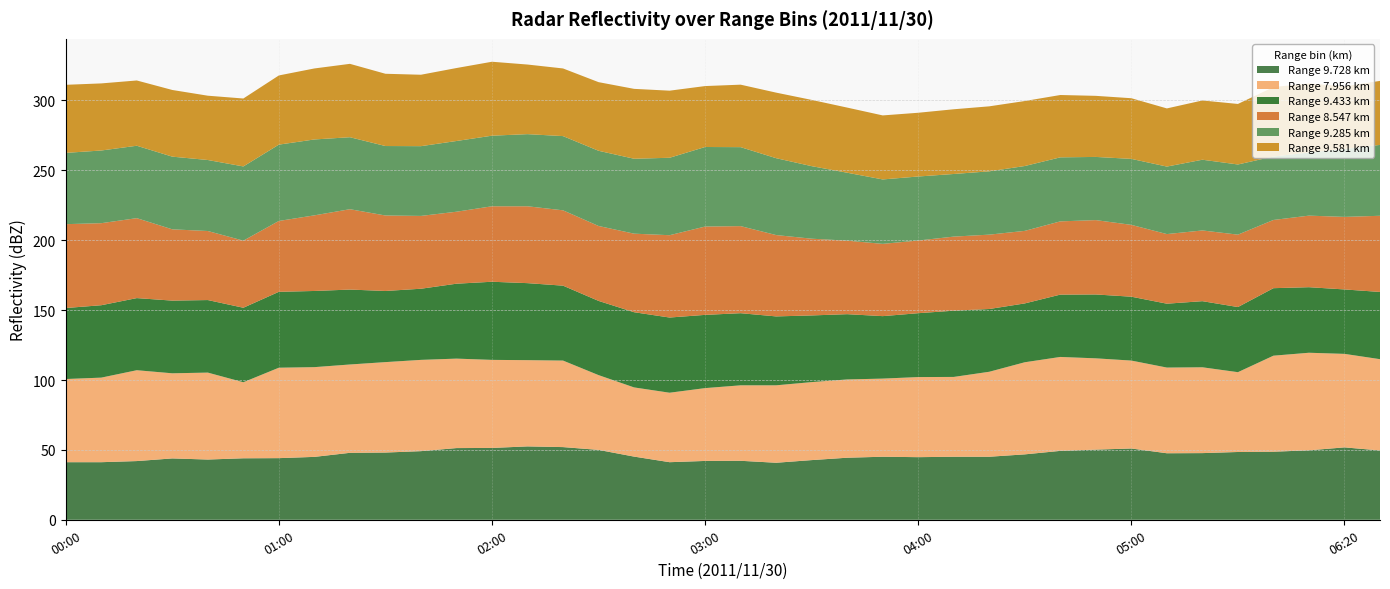

Reading left to right, what are all the values shown in this chart?

9.728: 2011/11/30 00:00=41.2	2011/11/30 00:10=41.2	2011/11/30 00:20=42.0	2011/11/30 00:30=43.9	2011/11/30 00:40=43.1	2011/11/30 00:50=44.0	2011/11/30 01:00=44.1	2011/11/30 01:10=45.0	2011/11/30 01:20=47.9	2011/11/30 01:30=48.1	2011/11/30 01:40=49.1	2011/11/30 01:50=51.3	2011/11/30 02:00=51.4	2011/11/30 02:10=52.5	2011/11/30 02:20=52.0	2011/11/30 02:30=50.0	2011/11/30 02:40=45.2	2011/11/30 02:50=41.2	2011/11/30 03:00=42.1	2011/11/30 03:10=42.2	2011/11/30 03:20=40.8	2011/11/30 03:30=42.7	2011/11/30 03:40=44.4	2011/11/30 03:50=45.1	2011/11/30 04:00=44.8	2011/11/30 04:10=45.1	2011/11/30 04:20=45.1	2011/11/30 04:30=46.8	2011/11/30 04:40=49.3	2011/11/30 04:50=50.2	2011/11/30 05:00=51.0	2011/11/30 05:10=47.6	2011/11/30 05:20=47.7	2011/11/30 05:30=48.5	2011/11/30 06:00=48.7	2011/11/30 06:10=49.7	2011/11/30 06:20=51.8	2011/11/30 06:30=49.6
7.956: 2011/11/30 00:00=59.5	2011/11/30 00:10=60.5	2011/11/30 00:20=65.0	2011/11/30 00:30=60.9	2011/11/30 00:40=62.2	2011/11/30 00:50=54.4	2011/11/30 01:00=64.7	2011/11/30 01:10=64.2	2011/11/30 01:20=63.2	2011/11/30 01:30=64.7	2011/11/30 01:40=65.3	2011/11/30 01:50=64.0	2011/11/30 02:00=63.0	2011/11/30 02:10=61.7	2011/11/30 02:20=61.9	2011/11/30 02:30=53.5	2011/11/30 02:40=49.5	2011/11/30 02:50=49.7	2011/11/30 03:00=52.1	2011/11/30 03:10=54.0	2011/11/30 03:20=55.4	2011/11/30 03:30=55.8	2011/11/30 03:40=56.0	2011/11/30 03:50=55.9	2011/11/30 04:00=57.3	2011/11/30 04:10=57.1	2011/11/30 04:20=60.8	2011/11/30 04:30=65.9	2011/11/30 04:40=67.2	2011/11/30 04:50=65.3	2011/11/30 05:00=62.9	2011/11/30 05:10=61.3	2011/11/30 05:20=61.4	2011/11/30 05:30=57.1	2011/11/30 06:00=68.7	2011/11/30 06:10=69.8	2011/11/30 06:20=66.9	2011/11/30 06:30=65.3
9.433: 2011/11/30 00:00=50.8	2011/11/30 00:10=51.8	2011/11/30 00:20=51.6	2011/11/30 00:30=52.0	2011/11/30 00:40=51.9	2011/11/30 00:50=53.3	2011/11/30 01:00=54.3	2011/11/30 01:10=54.5	2011/11/30 01:20=53.6	2011/11/30 01:30=50.9	2011/11/30 01:40=50.9	2011/11/30 01:50=53.6	2011/11/30 02:00=55.9	2011/11/30 02:10=55.1	2011/11/30 02:20=53.6	2011/11/30 02:30=53.1	2011/11/30 02:40=53.8	2011/11/30 02:50=53.8	2011/11/30 03:00=52.4	2011/11/30 03:10=51.6	2011/11/30 03:20=49.3	2011/11/30 03:30=47.7	2011/11/30 03:40=46.7	2011/11/30 03:50=44.7	2011/11/30 04:00=45.7	2011/11/30 04:10=47.4	2011/11/30 04:20=44.9	2011/11/30 04:30=42.1	2011/11/30 04:40=44.6	2011/11/30 04:50=45.7	2011/11/30 05:00=45.7	2011/11/30 05:10=45.7	2011/11/30 05:20=47.3	2011/11/30 05:30=46.6	2011/11/30 06:00=48.3	2011/11/30 06:10=46.9	2011/11/30 06:20=46.1	2011/11/30 06:30=48.1
8.547: 2011/11/30 00:00=60.0	2011/11/30 00:10=58.7	2011/11/30 00:20=57.2	2011/11/30 00:30=51.0	2011/11/30 00:40=49.4	2011/11/30 00:50=48.0	2011/11/30 01:00=50.7	2011/11/30 01:10=54.1	2011/11/30 01:20=57.5	2011/11/30 01:30=54.0	2011/11/30 01:40=52.1	2011/11/30 01:50=51.5	2011/11/30 02:00=54.0	2011/11/30 02:10=55.0	2011/11/30 02:20=53.9	2011/11/30 02:30=53.6	2011/11/30 02:40=56.2	2011/11/30 02:50=58.9	2011/11/30 03:00=63.2	2011/11/30 03:10=62.3	2011/11/30 03:20=58.2	2011/11/30 03:30=54.9	2011/11/30 03:40=52.6	2011/11/30 03:50=51.7	2011/11/30 04:00=52.0	2011/11/30 04:10=53.0	2011/11/30 04:20=53.2	2011/11/30 04:30=51.9	2011/11/30 04:40=52.4	2011/11/30 04:50=53.2	2011/11/30 05:00=51.4	2011/11/30 05:10=49.8	2011/11/30 05:20=50.6	2011/11/30 05:30=51.8	2011/11/30 06:00=48.8	2011/11/30 06:10=51.2	2011/11/30 06:20=51.9	2011/11/30 06:30=54.5
9.285: 2011/11/30 00:00=51.0	2011/11/30 00:10=52.0	2011/11/30 00:20=51.8	2011/11/30 00:30=52.0	2011/11/30 00:40=50.8	2011/11/30 00:50=53.1	2011/11/30 01:00=54.6	2011/11/30 01:10=54.3	2011/11/30 01:20=51.5	2011/11/30 01:30=49.7	2011/11/30 01:40=49.9	2011/11/30 01:50=50.6	2011/11/30 02:00=50.5	2011/11/30 02:10=51.6	2011/11/30 02:20=53.1	2011/11/30 02:30=53.8	2011/11/30 02:40=53.6	2011/11/30 02:50=55.4	2011/11/30 03:00=56.9	2011/11/30 03:10=56.5	2011/11/30 03:20=55.0	2011/11/30 03:30=51.9	2011/11/30 03:40=48.6	2011/11/30 03:50=46.1	2011/11/30 04:00=45.8	2011/11/30 04:10=44.8	2011/11/30 04:20=45.3	2011/11/30 04:30=46.4	2011/11/30 04:40=45.8	2011/11/30 04:50=45.2	2011/11/30 05:00=47.2	2011/11/30 05:10=48.3	2011/11/30 05:20=50.6	2011/11/30 05:30=50.2	2011/11/30 06:00=45.4	2011/11/30 06:10=45.2	2011/11/30 06:20=48.6	2011/11/30 06:30=50.7
9.581: 2011/11/30 00:00=48.7	2011/11/30 00:10=48.0	2011/11/30 00:20=46.7	2011/11/30 00:30=47.7	2011/11/30 00:40=46.0	2011/11/30 00:50=48.6	2011/11/30 01:00=49.5	2011/11/30 01:10=50.8	2011/11/30 01:20=52.5	2011/11/30 01:30=51.7	2011/11/30 01:40=51.1	2011/11/30 01:50=52.2	2011/11/30 02:00=52.9	2011/11/30 02:10=49.8	2011/11/30 02:20=48.4	2011/11/30 02:30=49.1	2011/11/30 02:40=50.0	2011/11/30 02:50=48.0	2011/11/30 03:00=43.6	2011/11/30 03:10=44.7	2011/11/30 03:20=46.9	2011/11/30 03:30=47.4	2011/11/30 03:40=46.6	2011/11/30 03:50=45.8	2011/11/30 04:00=45.6	2011/11/30 04:10=46.3	2011/11/30 04:20=46.5	2011/11/30 04:30=46.5	2011/11/30 04:40=44.6	2011/11/30 04:50=43.7	2011/11/30 05:00=43.4	2011/11/30 05:10=41.6	2011/11/30 05:20=42.4	2011/11/30 05:30=43.3	2011/11/30 06:00=49.7	2011/11/30 06:10=49.4	2011/11/30 06:20=44.8	2011/11/30 06:30=45.8